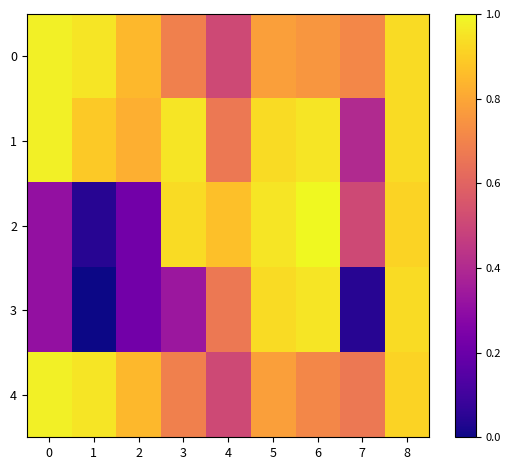

At how many categories does at least one series exceed 1?

9